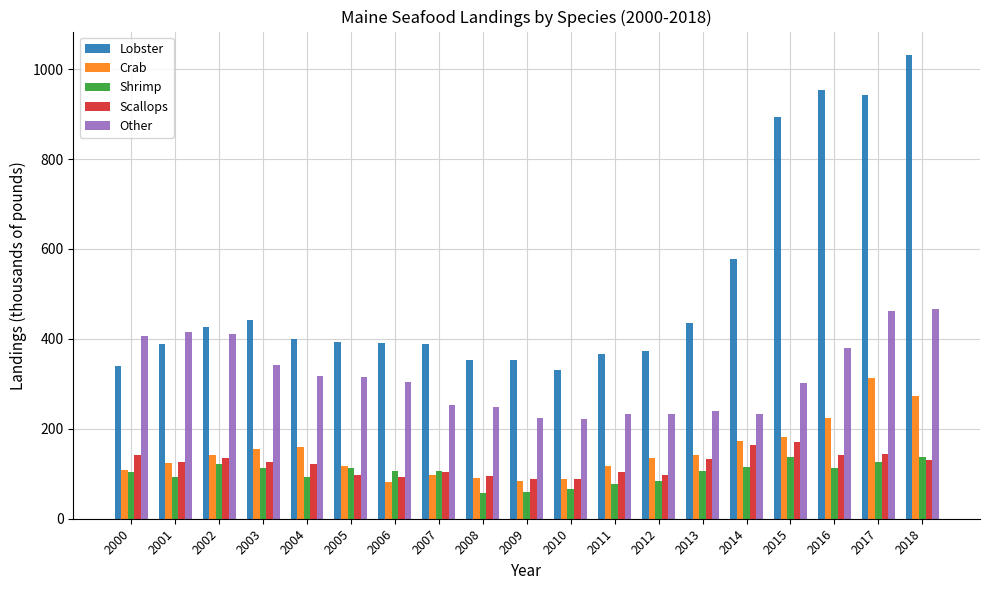

True or false: Crab has a value of 400 at 2016.

False